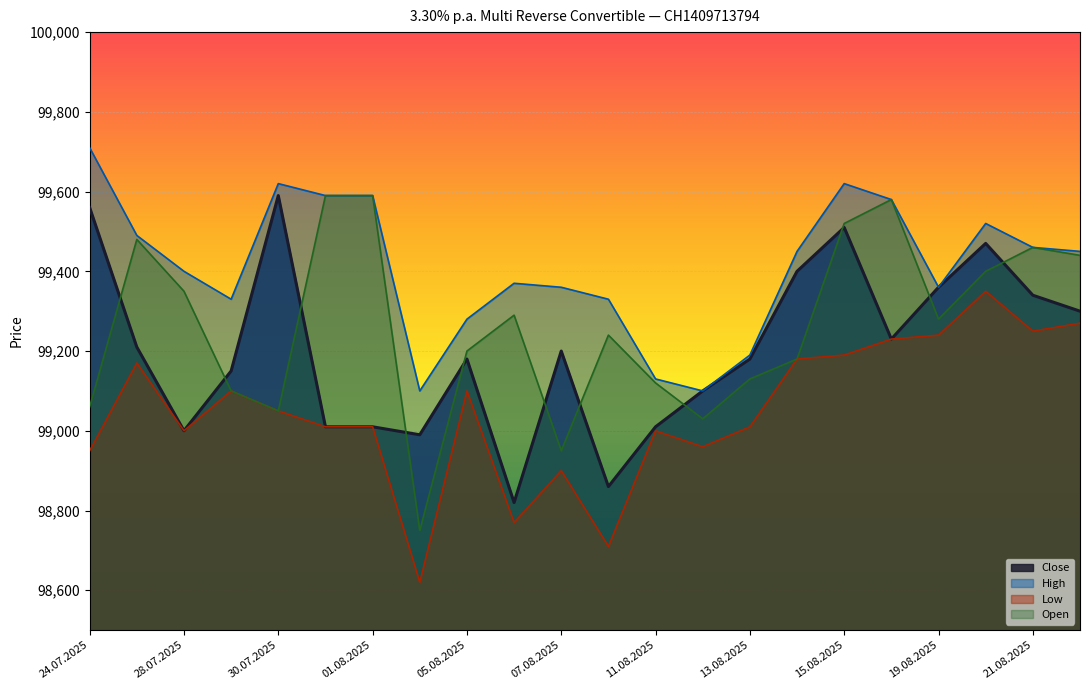

What is the highest value of the Low series?

99350